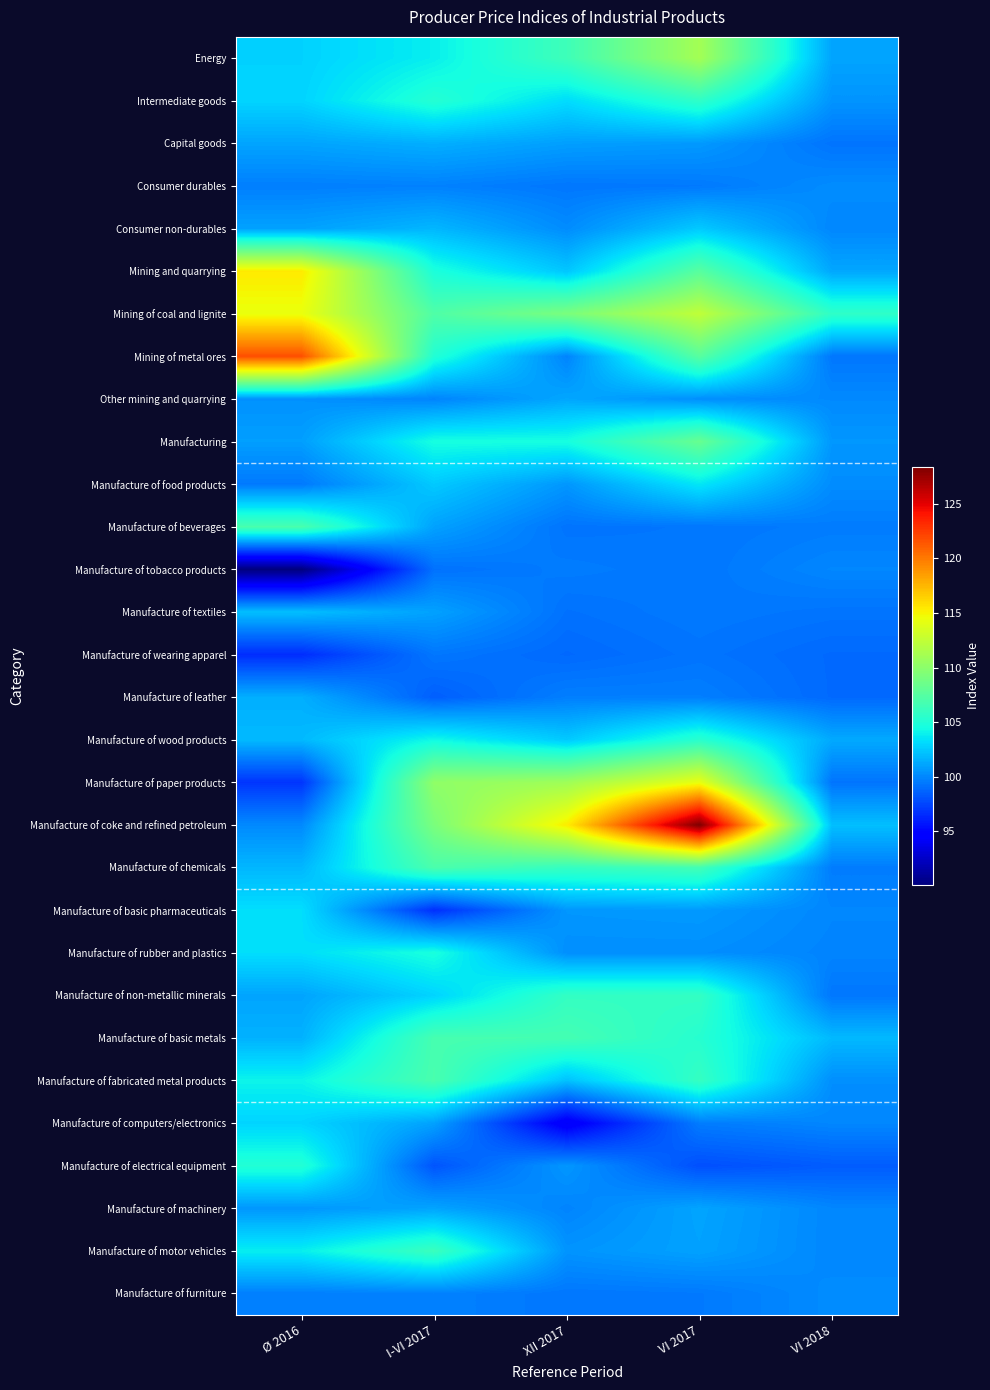

At how many categories does at least one series exceed 124?

1